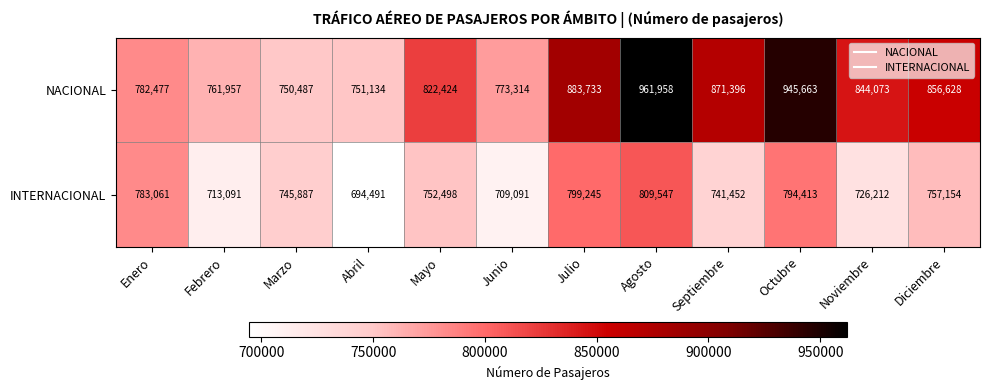

Which category has the lowest value across all series?

Abril